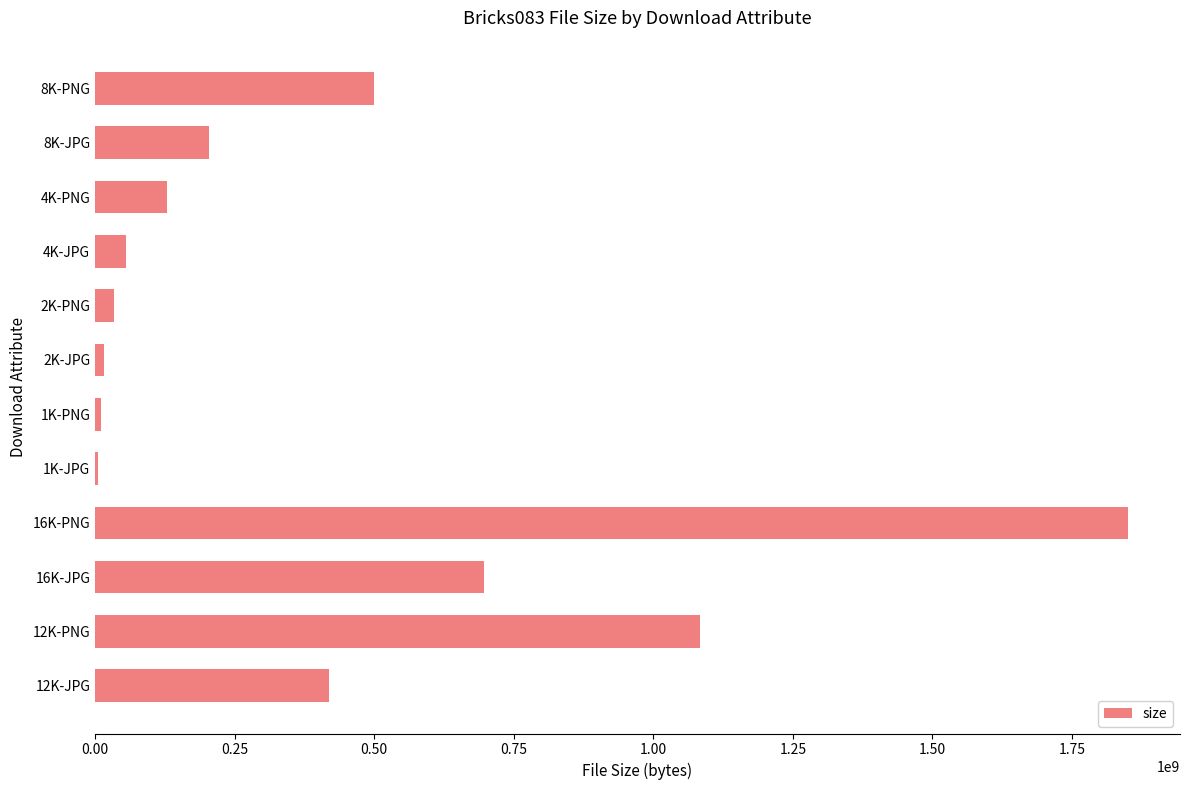

Is it true that the value at 8K-JPG is 91363510?

False